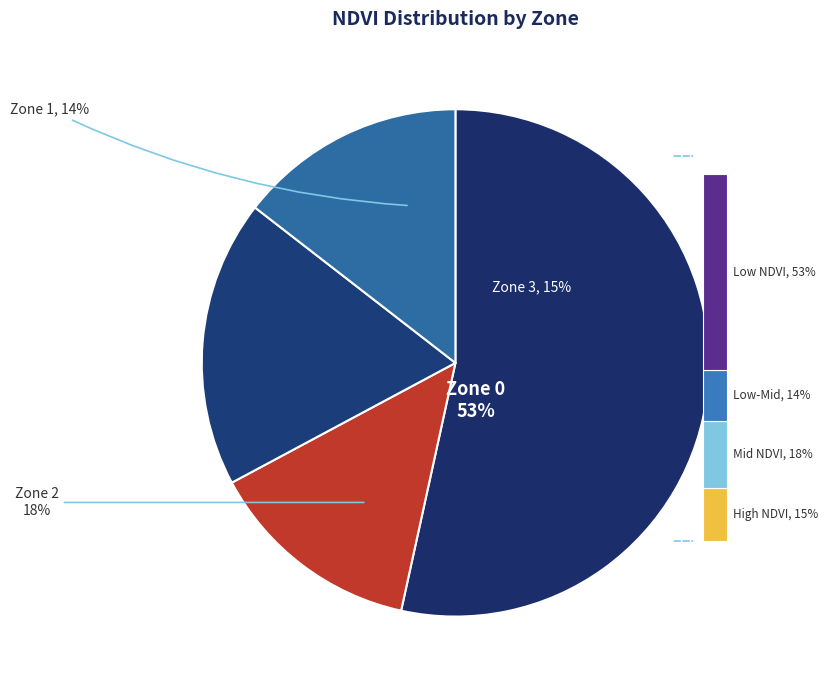

What percentage is NOT represented by Zone 3?

85.5%